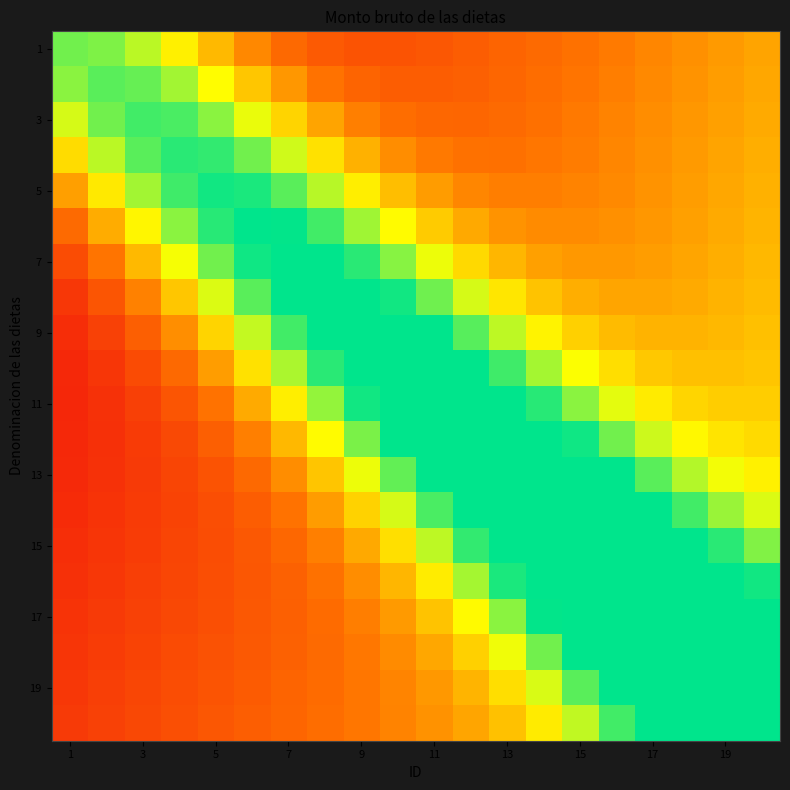

What is the greatest value displayed?

1.0